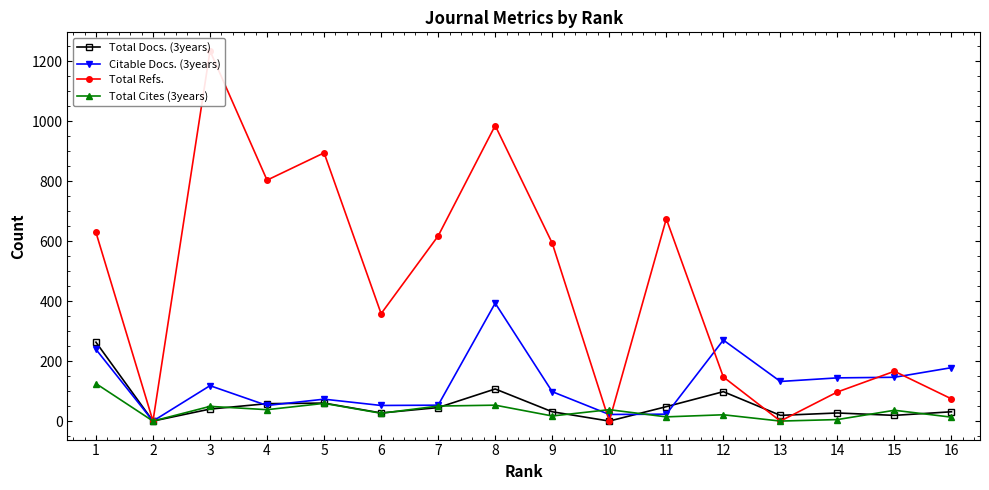

In Total Cites (3years), how many points are higher than both neighbors (excluding endpoints)?

6